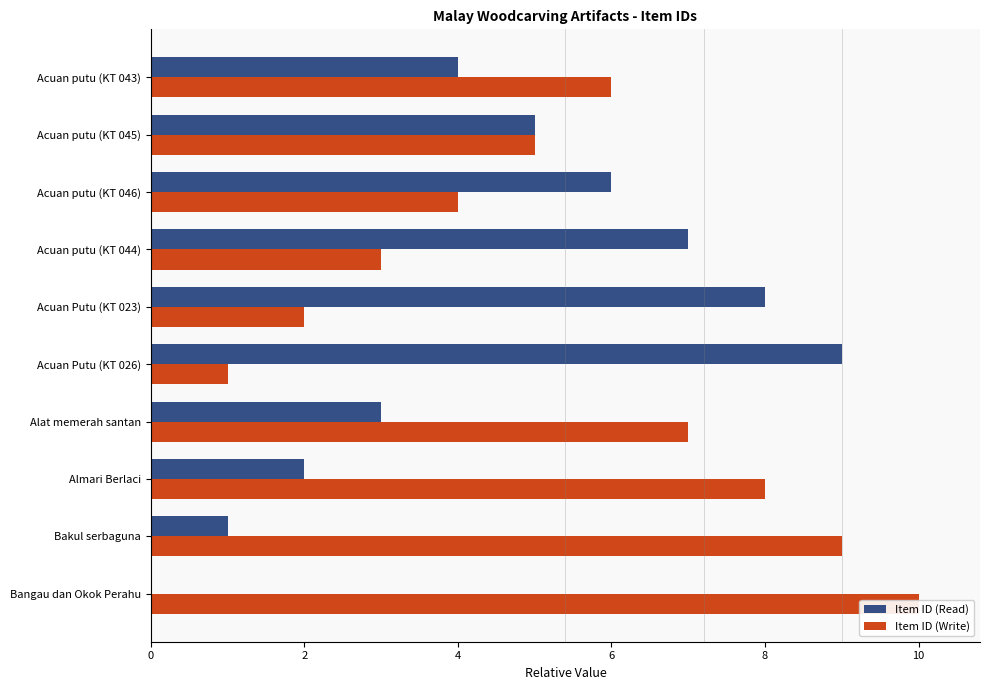

Are the bars horizontal?

Yes